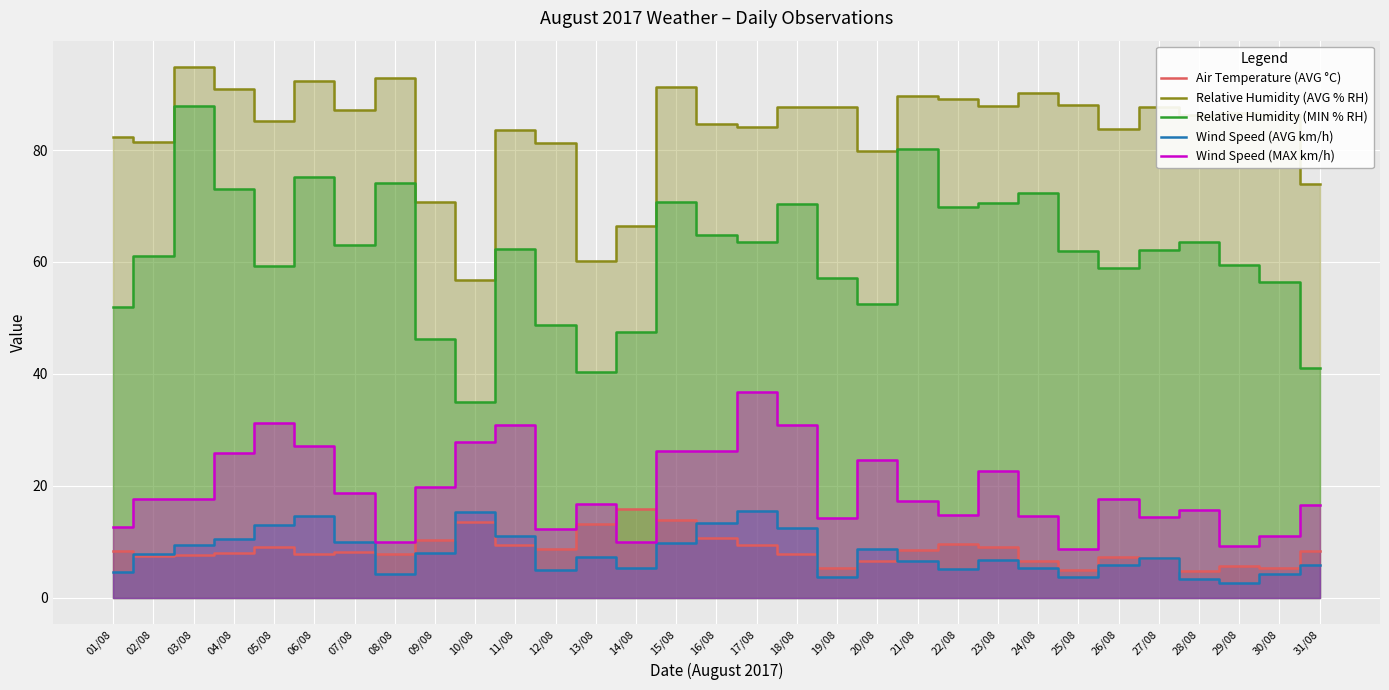

How many lines are shown in the chart?

5